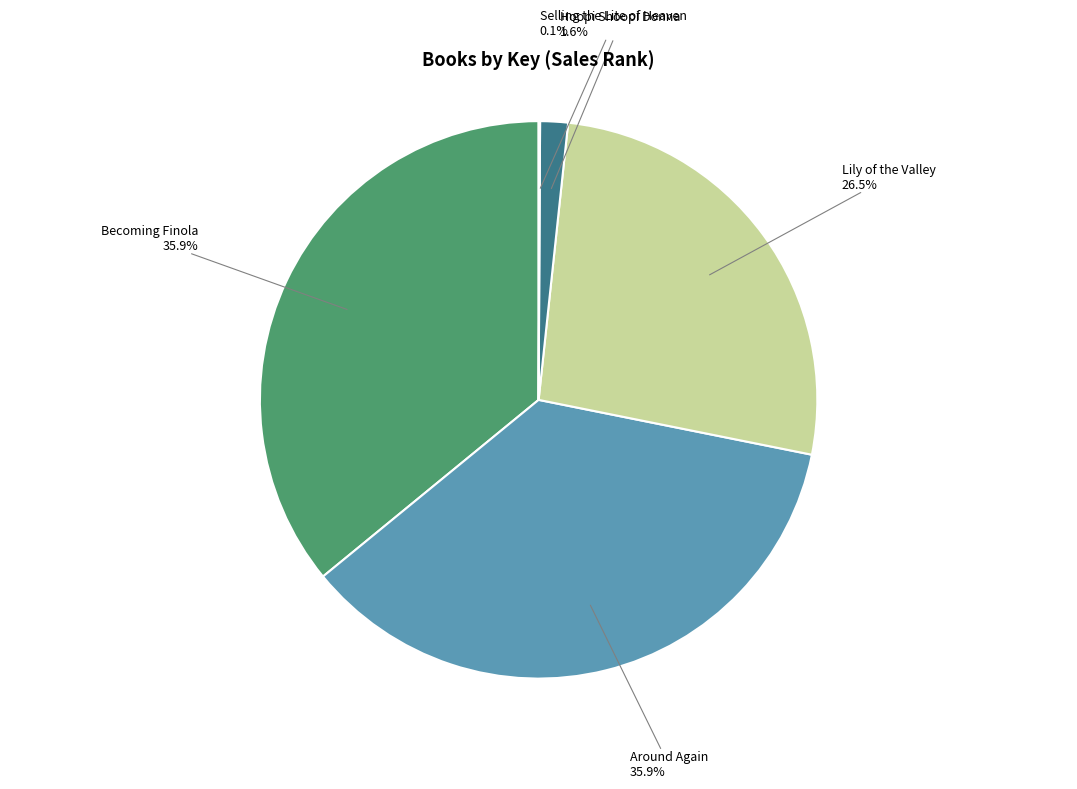

Is there any slice that represents more than half of the pie?

No